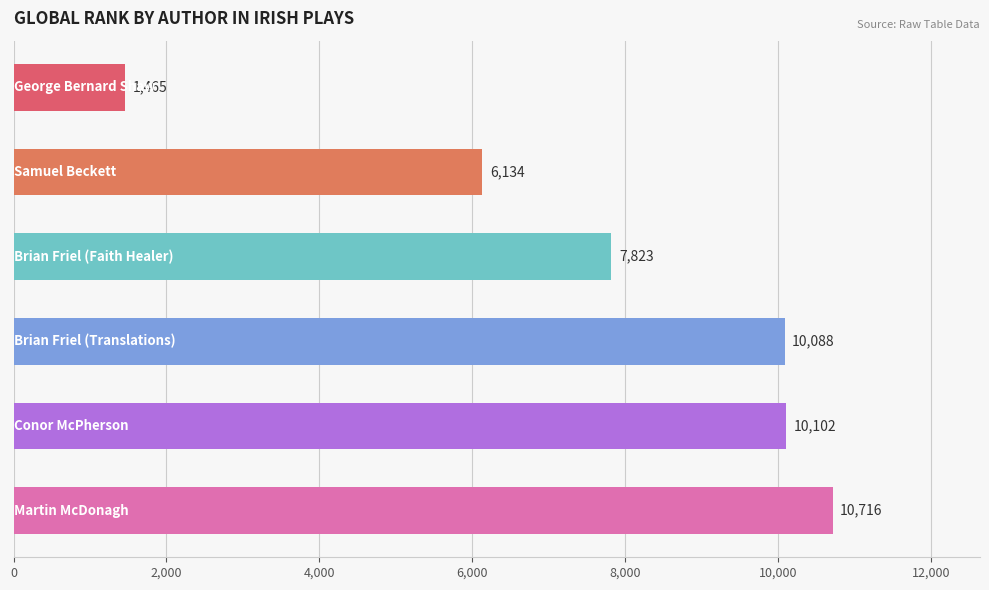

Reading top to bottom, transcribe all the data shown in this chart.

1465	6134	7823	10088	10102	10716